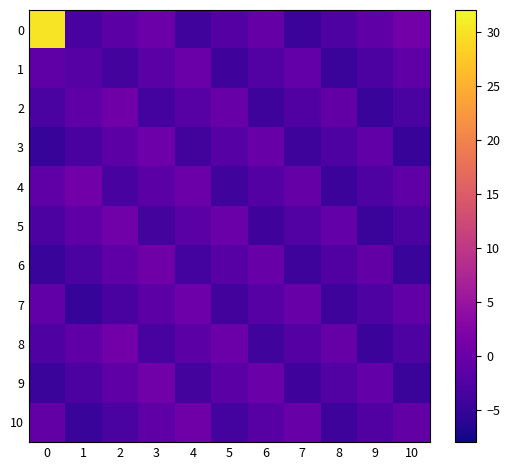

Between 5 and 8, which series saw the biggest shift?

row_0